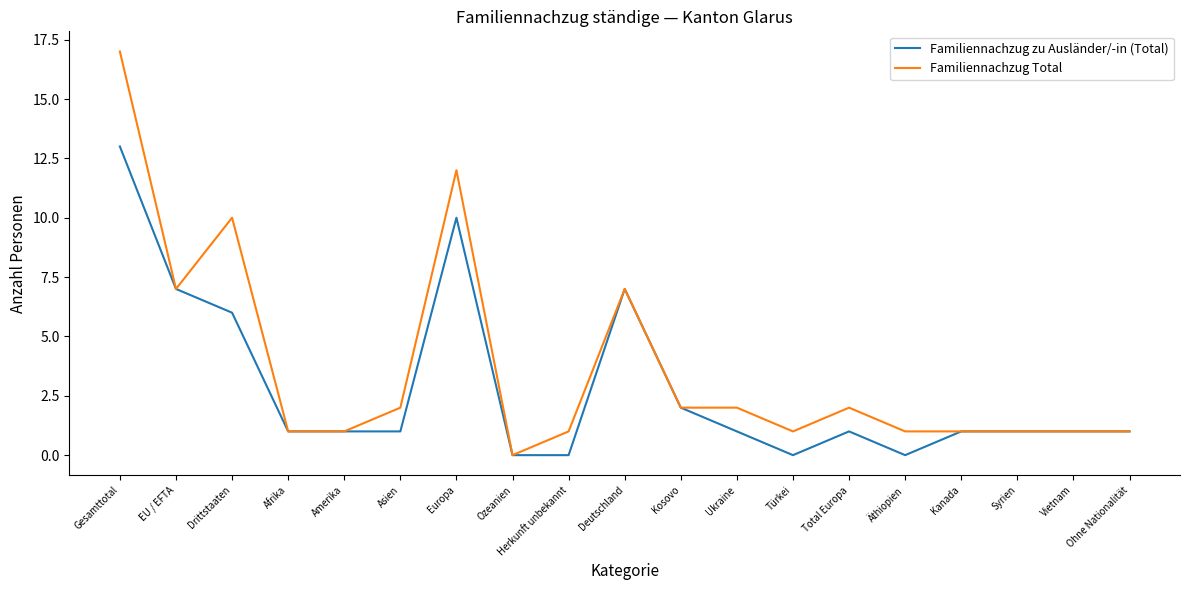

What are all the series names shown in the legend?

Familiennachzug zu Ausländer/-in (Total), Familiennachzug Total